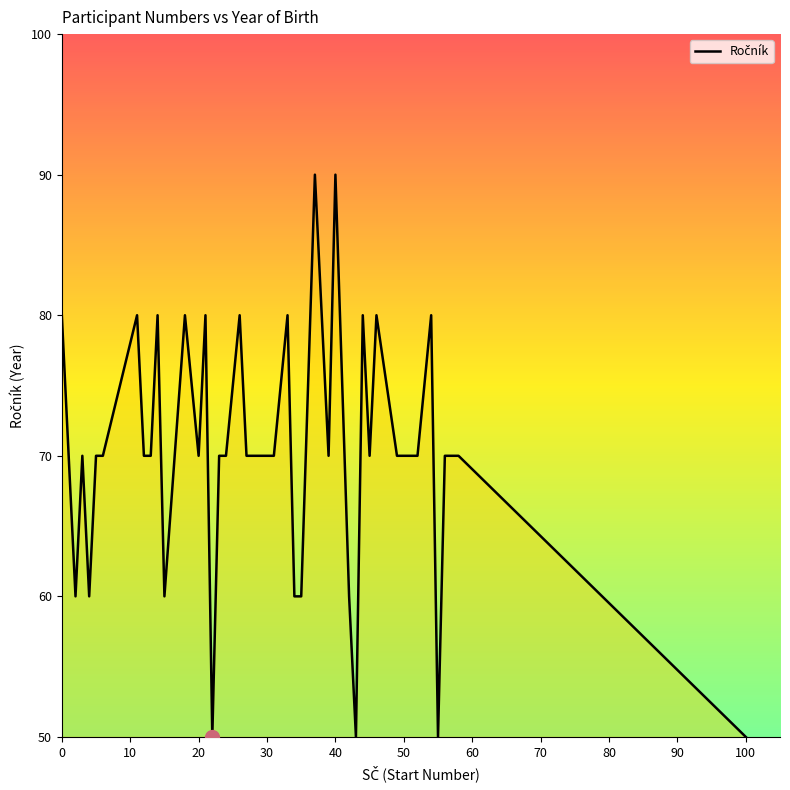

Is this an area chart (filled region under the line)?

Yes